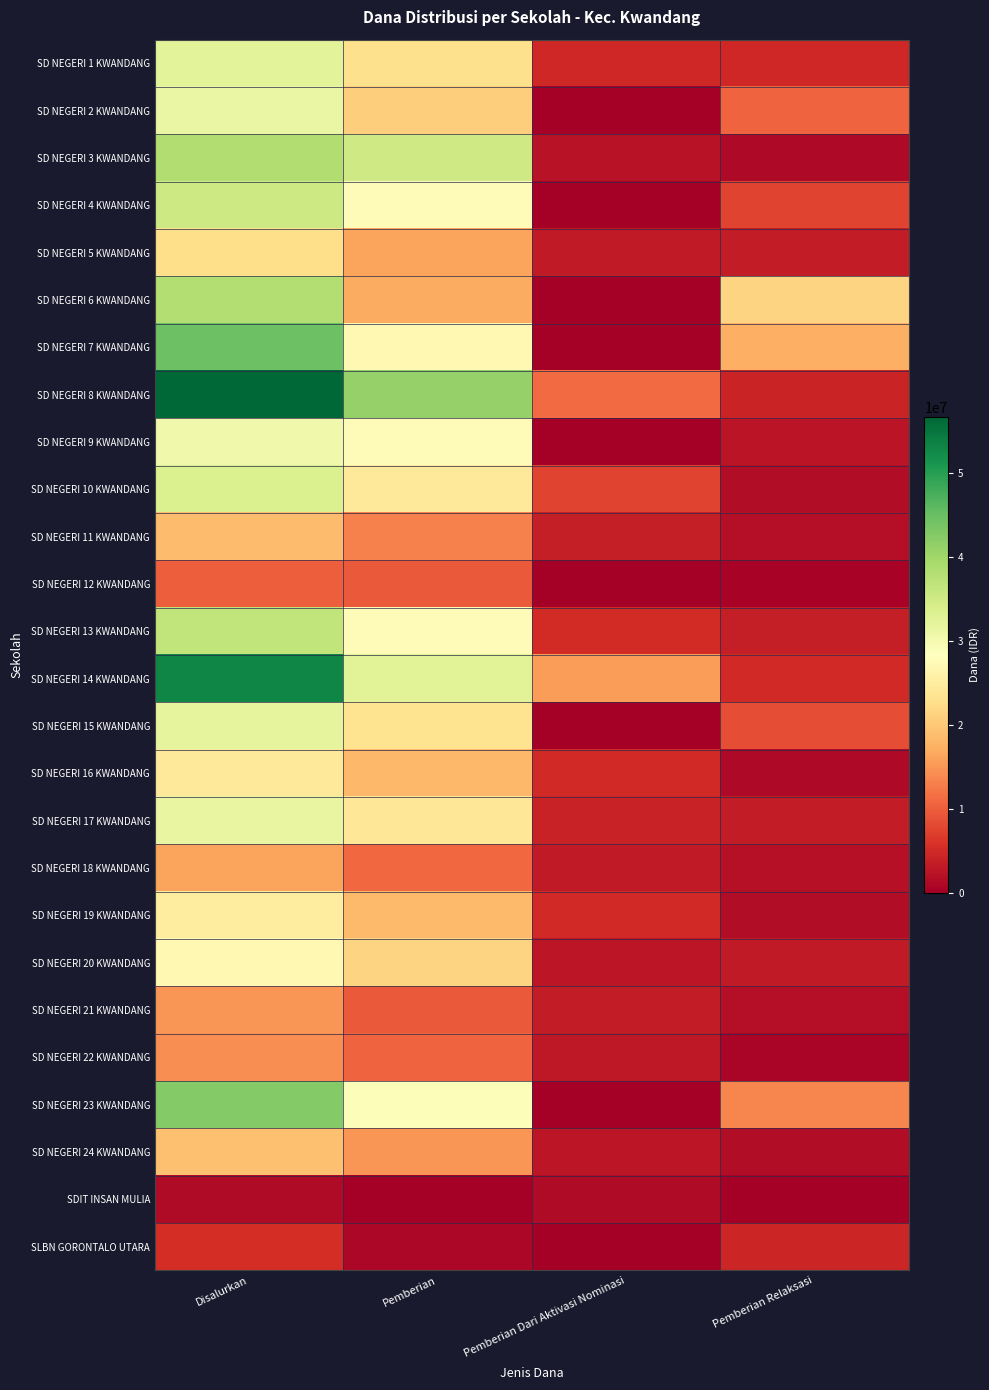

Reading left to right, extract all data points from this chart.

SD NEGERI 1 KWANDANG: Disalurkan=32400000	Pemberian=22950000	Pemberian Dari Aktivasi Nominasi=4725000	Pemberian Relaksasi=4725000
SD NEGERI 2 KWANDANG: Disalurkan=31275000	Pemberian=20700000	Pemberian Dari Aktivasi Nominasi=0	Pemberian Relaksasi=10575000
SD NEGERI 3 KWANDANG: Disalurkan=38475000	Pemberian=35100000	Pemberian Dari Aktivasi Nominasi=2250000	Pemberian Relaksasi=1125000
SD NEGERI 4 KWANDANG: Disalurkan=35325000	Pemberian=27675000	Pemberian Dari Aktivasi Nominasi=0	Pemberian Relaksasi=7650000
SD NEGERI 5 KWANDANG: Disalurkan=22725000	Pemberian=16200000	Pemberian Dari Aktivasi Nominasi=3150000	Pemberian Relaksasi=3375000
SD NEGERI 6 KWANDANG: Disalurkan=38250000	Pemberian=16875000	Pemberian Dari Aktivasi Nominasi=0	Pemberian Relaksasi=21375000
SD NEGERI 7 KWANDANG: Disalurkan=44550000	Pemberian=27225000	Pemberian Dari Aktivasi Nominasi=0	Pemberian Relaksasi=17325000
SD NEGERI 8 KWANDANG: Disalurkan=56700000	Pemberian=41175000	Pemberian Dari Aktivasi Nominasi=11250000	Pemberian Relaksasi=4275000
SD NEGERI 9 KWANDANG: Disalurkan=30375000	Pemberian=27900000	Pemberian Dari Aktivasi Nominasi=0	Pemberian Relaksasi=2475000
SD NEGERI 10 KWANDANG: Disalurkan=33525000	Pemberian=24300000	Pemberian Dari Aktivasi Nominasi=7650000	Pemberian Relaksasi=1575000
SD NEGERI 11 KWANDANG: Disalurkan=18675000	Pemberian=13275000	Pemberian Dari Aktivasi Nominasi=3600000	Pemberian Relaksasi=1800000
SD NEGERI 12 KWANDANG: Disalurkan=10125000	Pemberian=9675000	Pemberian Dari Aktivasi Nominasi=0	Pemberian Relaksasi=450000
SD NEGERI 13 KWANDANG: Disalurkan=36675000	Pemberian=27900000	Pemberian Dari Aktivasi Nominasi=5175000	Pemberian Relaksasi=3600000
SD NEGERI 14 KWANDANG: Disalurkan=53100000	Pemberian=32625000	Pemberian Dari Aktivasi Nominasi=15525000	Pemberian Relaksasi=4950000
SD NEGERI 15 KWANDANG: Disalurkan=31950000	Pemberian=23400000	Pemberian Dari Aktivasi Nominasi=0	Pemberian Relaksasi=8550000
SD NEGERI 16 KWANDANG: Disalurkan=24300000	Pemberian=18225000	Pemberian Dari Aktivasi Nominasi=4950000	Pemberian Relaksasi=1125000
SD NEGERI 17 KWANDANG: Disalurkan=31500000	Pemberian=24075000	Pemberian Dari Aktivasi Nominasi=4050000	Pemberian Relaksasi=3375000
SD NEGERI 18 KWANDANG: Disalurkan=16200000	Pemberian=11025000	Pemberian Dari Aktivasi Nominasi=3150000	Pemberian Relaksasi=2025000
SD NEGERI 19 KWANDANG: Disalurkan=24975000	Pemberian=18450000	Pemberian Dari Aktivasi Nominasi=4950000	Pemberian Relaksasi=1575000
SD NEGERI 20 KWANDANG: Disalurkan=27225000	Pemberian=21375000	Pemberian Dari Aktivasi Nominasi=2700000	Pemberian Relaksasi=3150000
SD NEGERI 21 KWANDANG: Disalurkan=14850000	Pemberian=9675000	Pemberian Dari Aktivasi Nominasi=3375000	Pemberian Relaksasi=1800000
SD NEGERI 22 KWANDANG: Disalurkan=14175000	Pemberian=10575000	Pemberian Dari Aktivasi Nominasi=2925000	Pemberian Relaksasi=675000
SD NEGERI 23 KWANDANG: Disalurkan=42525000	Pemberian=28800000	Pemberian Dari Aktivasi Nominasi=0	Pemberian Relaksasi=13725000
SD NEGERI 24 KWANDANG: Disalurkan=19125000	Pemberian=14850000	Pemberian Dari Aktivasi Nominasi=2700000	Pemberian Relaksasi=1575000
SDIT INSAN MULIA: Disalurkan=1350000	Pemberian=0	Pemberian Dari Aktivasi Nominasi=1350000	Pemberian Relaksasi=0
SLBN GORONTALO UTARA: Disalurkan=5400000	Pemberian=900000	Pemberian Dari Aktivasi Nominasi=0	Pemberian Relaksasi=4500000